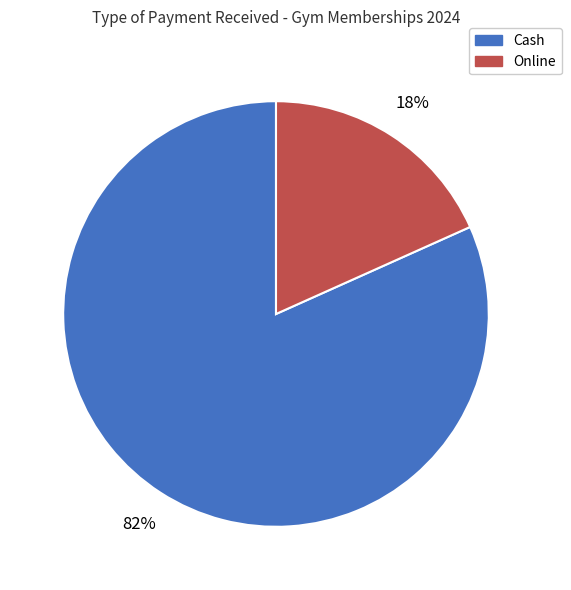

To the nearest percent, what is the average slice percentage?

50%